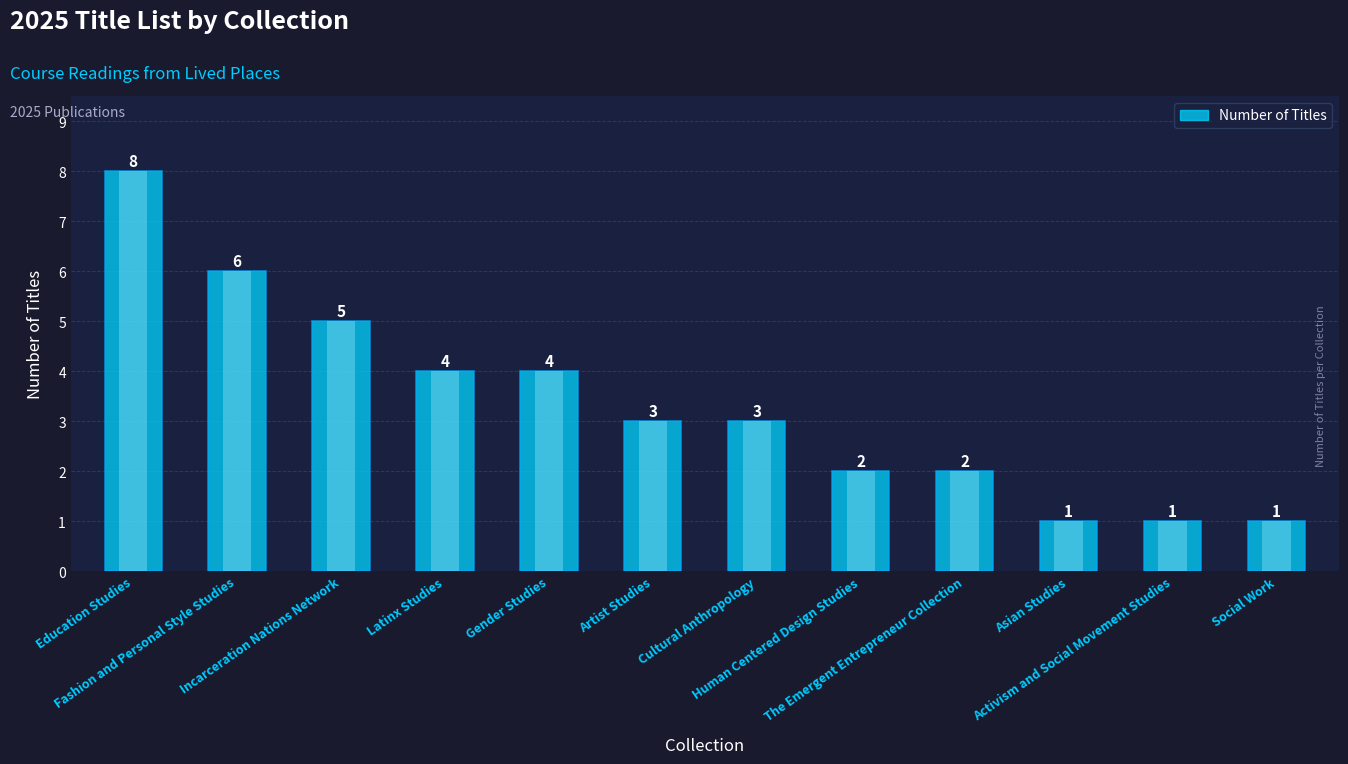

Reading left to right, list all the values displayed in this chart.

Education Studies=8	Fashion and Personal Style Studies=6	Incarceration Nations Network=5	Latinx Studies=4	Gender Studies=4	Artist Studies=3	Cultural Anthropology=3	Human Centered Design Studies=2	The Emergent Entrepreneur Collection=2	Asian Studies=1	Activism and Social Movement Studies=1	Social Work=1